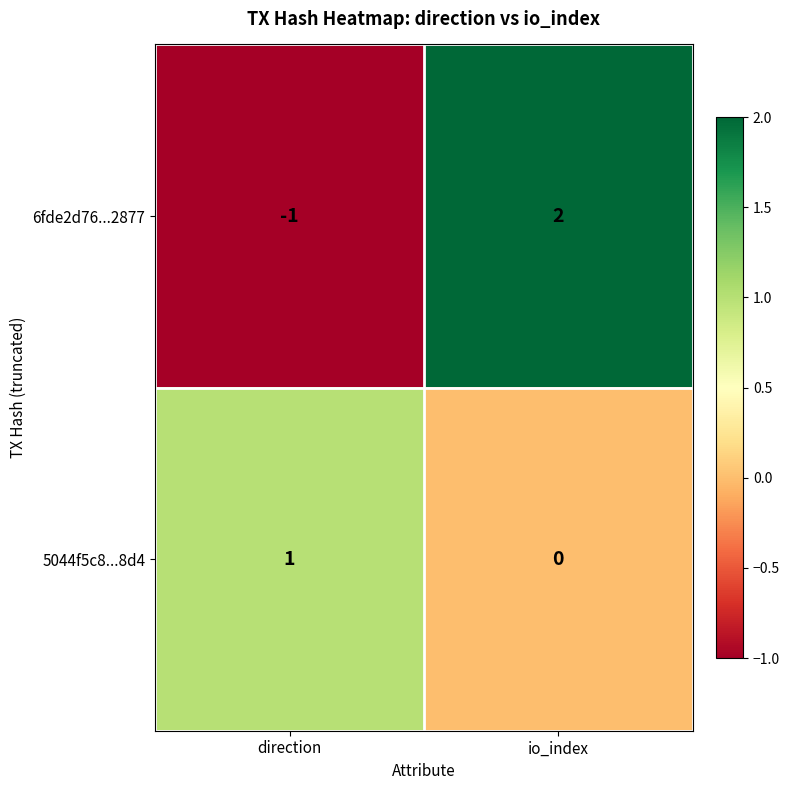

True or false: 5044f5c8...8d4 has a value of -1 at io_index.

False